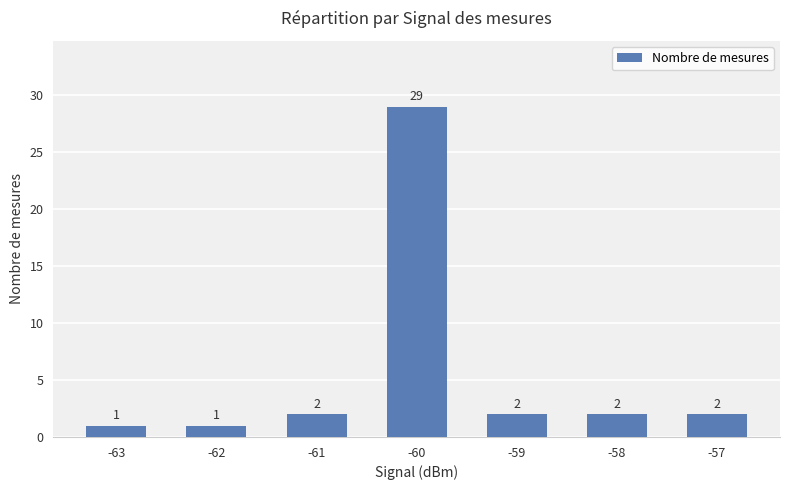

What is the average value?

6